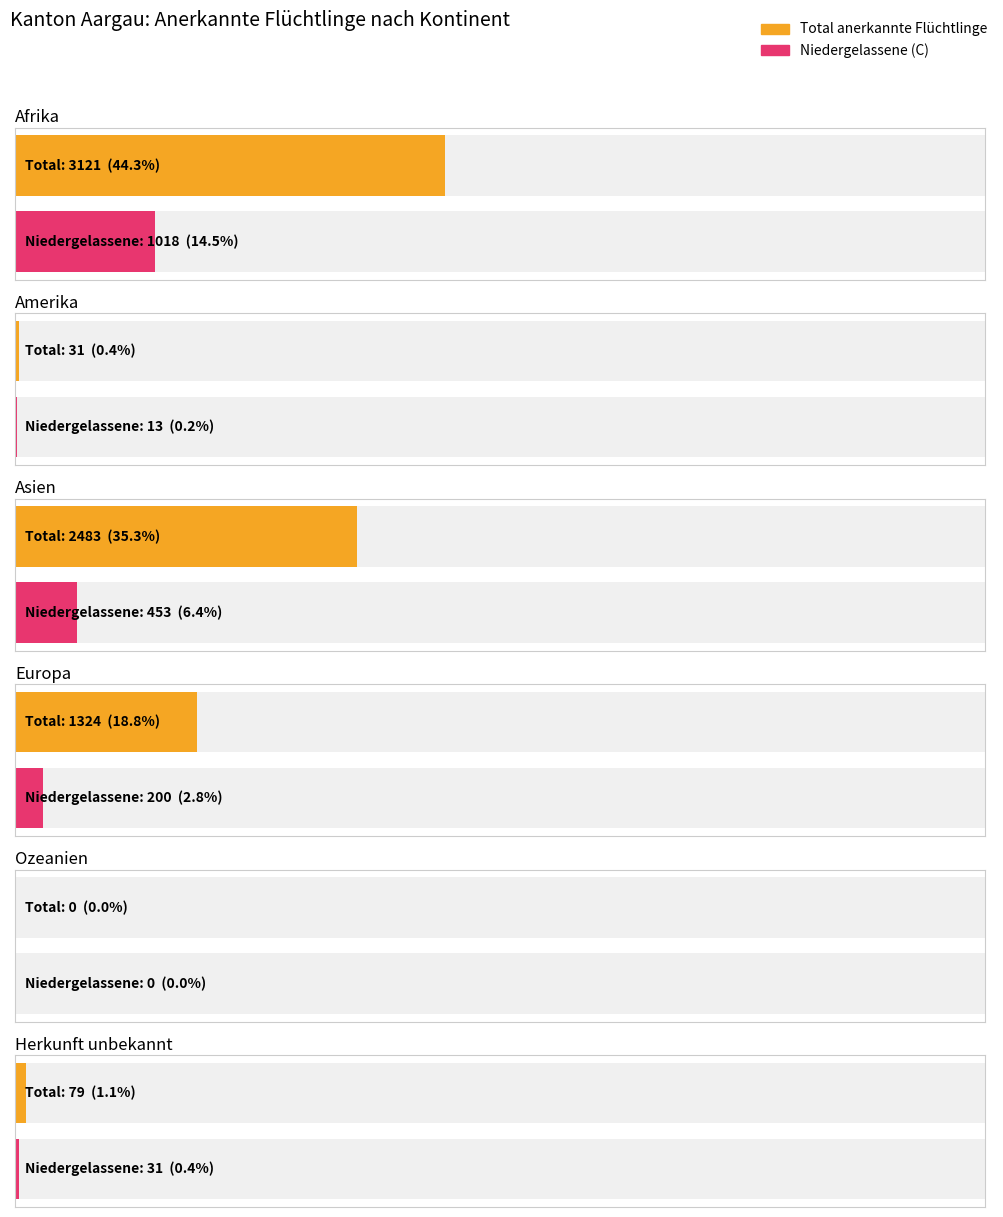

At which category is the sum across all series the highest?

Afrika